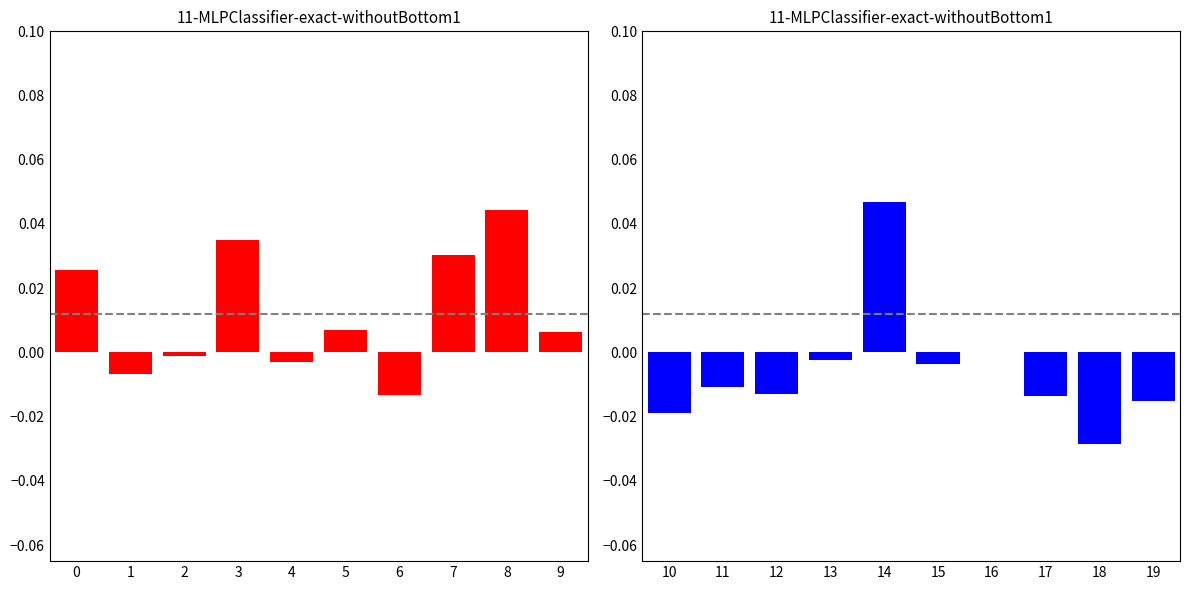

The value at 13 is -0.0. True or false?

False